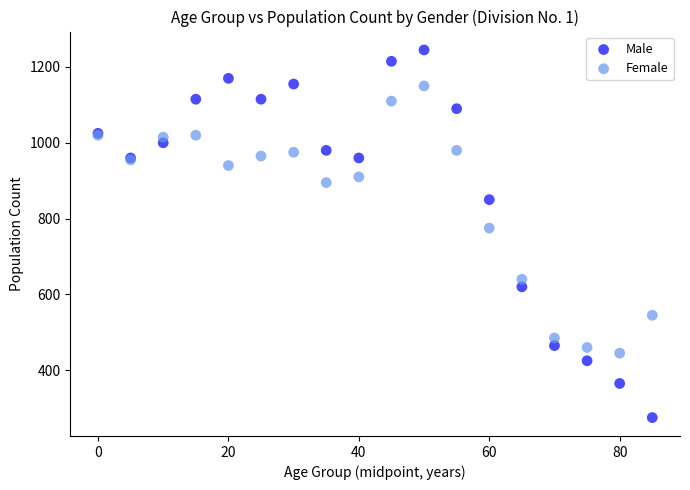

What are all the series names shown in the legend?

Male, Female